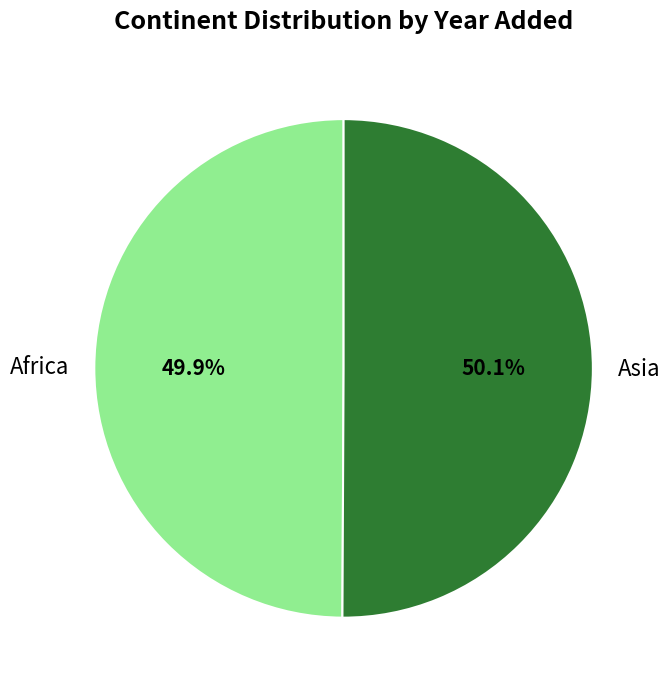

What percentage is NOT represented by Asia?

49.9%